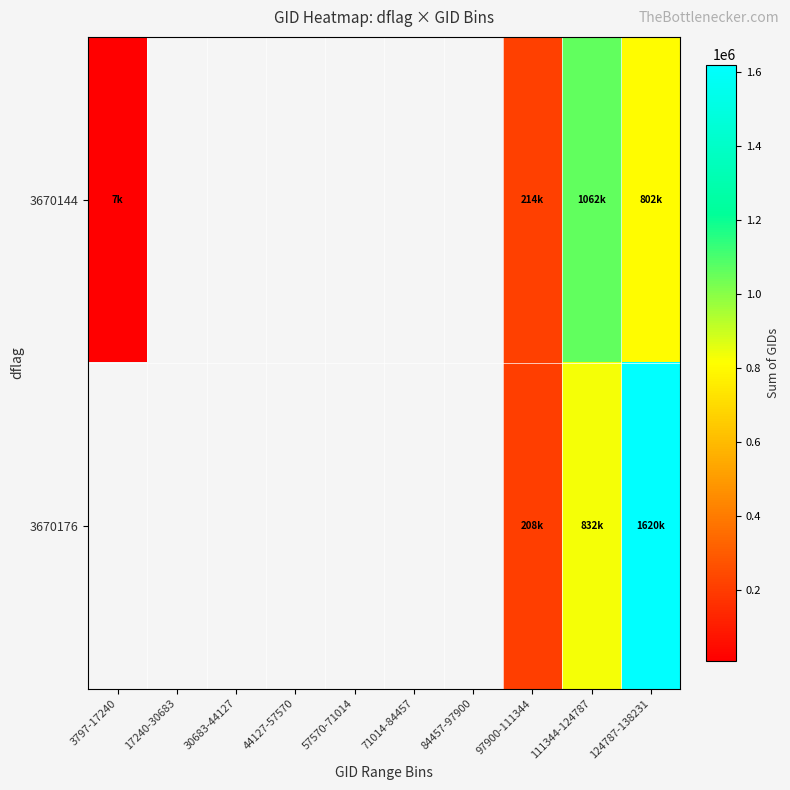

List the series in order of their peak value, lowest first.

3670144, 3670176